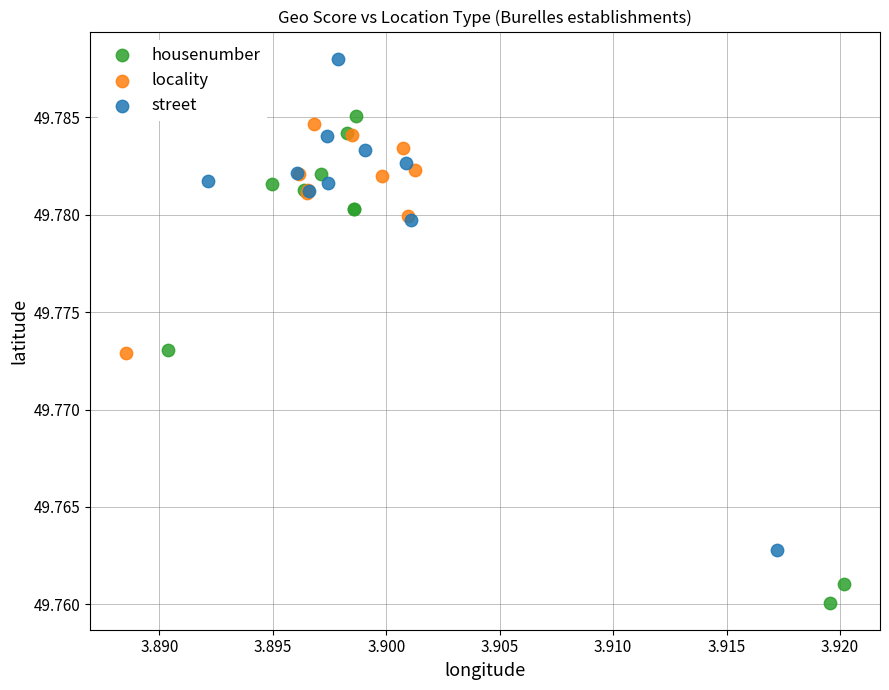

Which series reaches the minimum Y coordinate?

housenumber